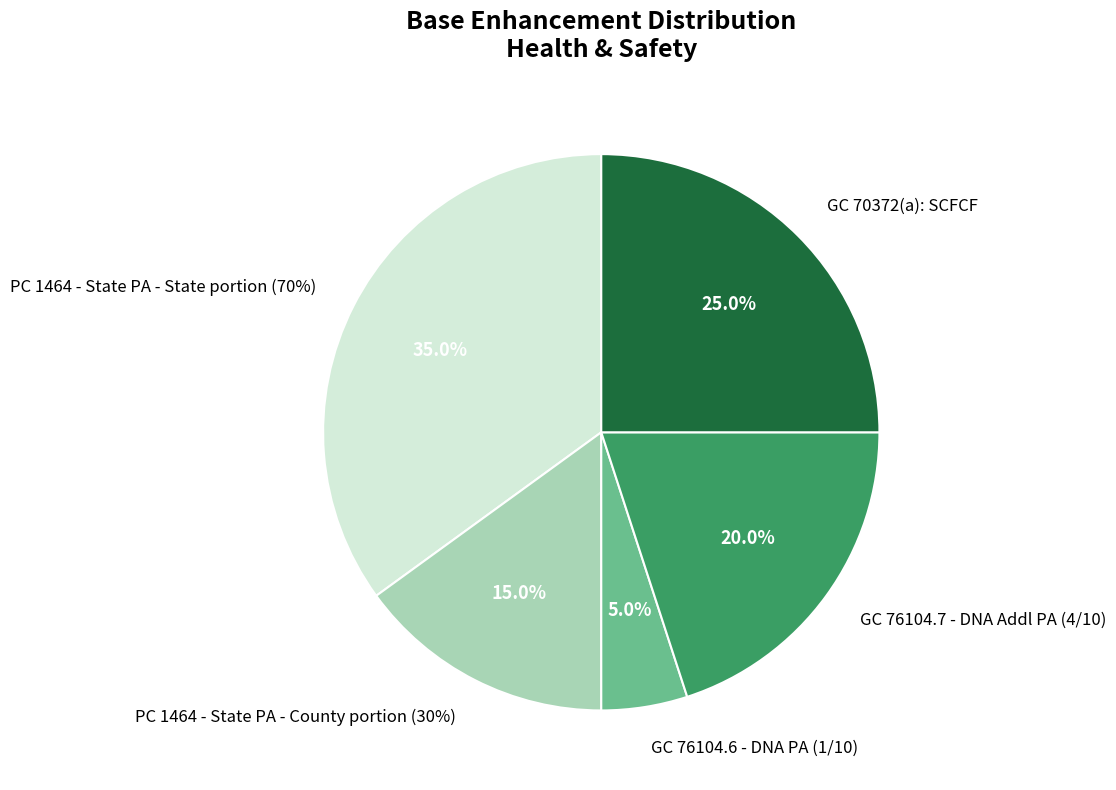

Does GC 76104.7 - DNA Addl PA (4/10) represent more than half of the total?

No